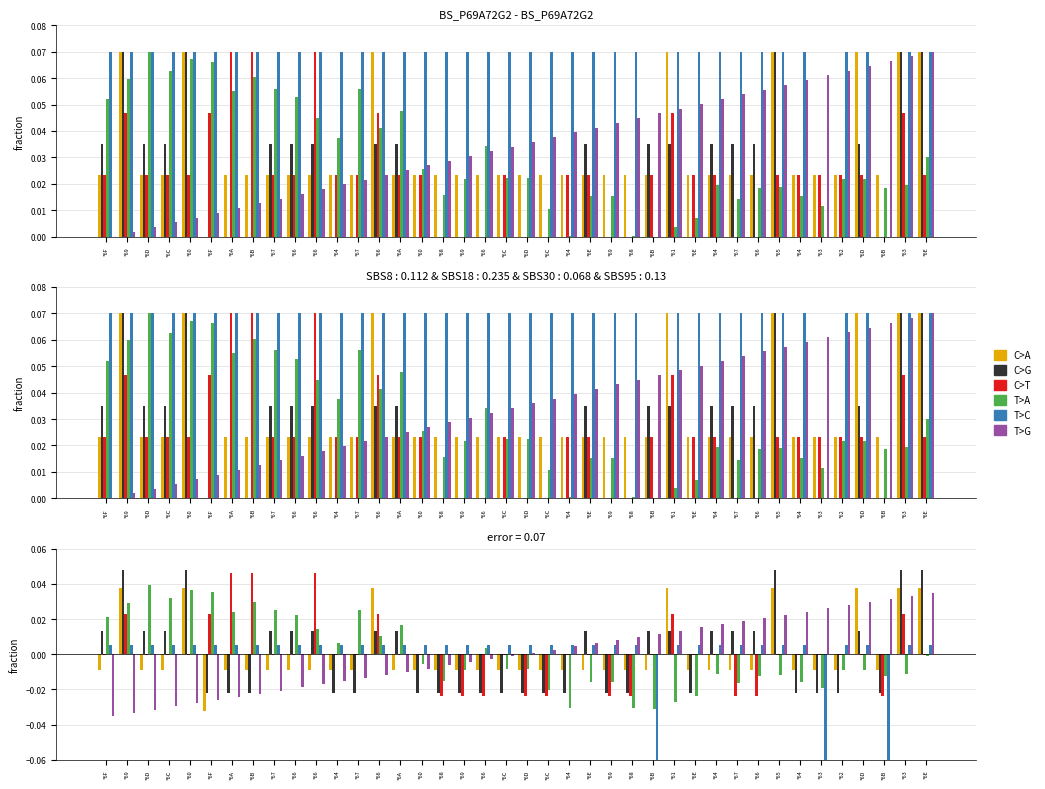

Is the value of C>A at *6F greater than the value of T>G at *66?

Yes